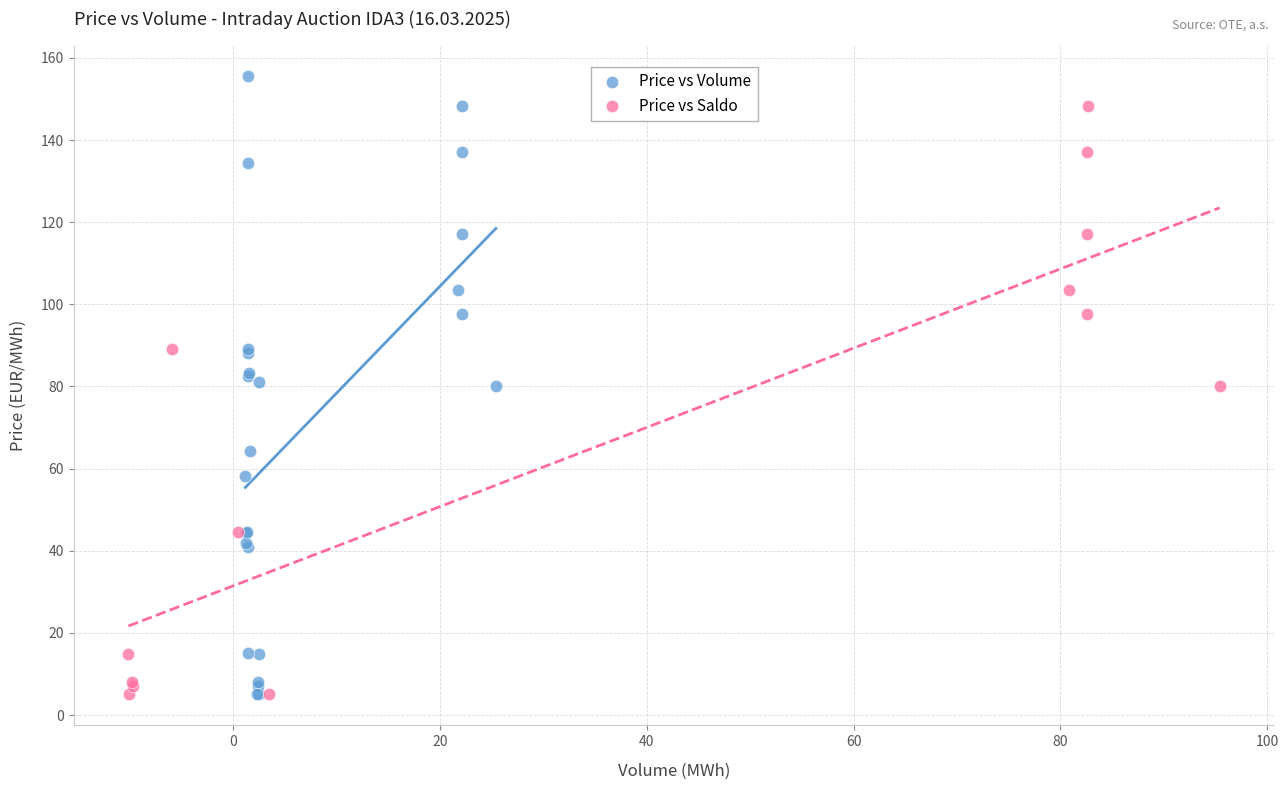

Which series contains the highest Y value?

Price vs Volume